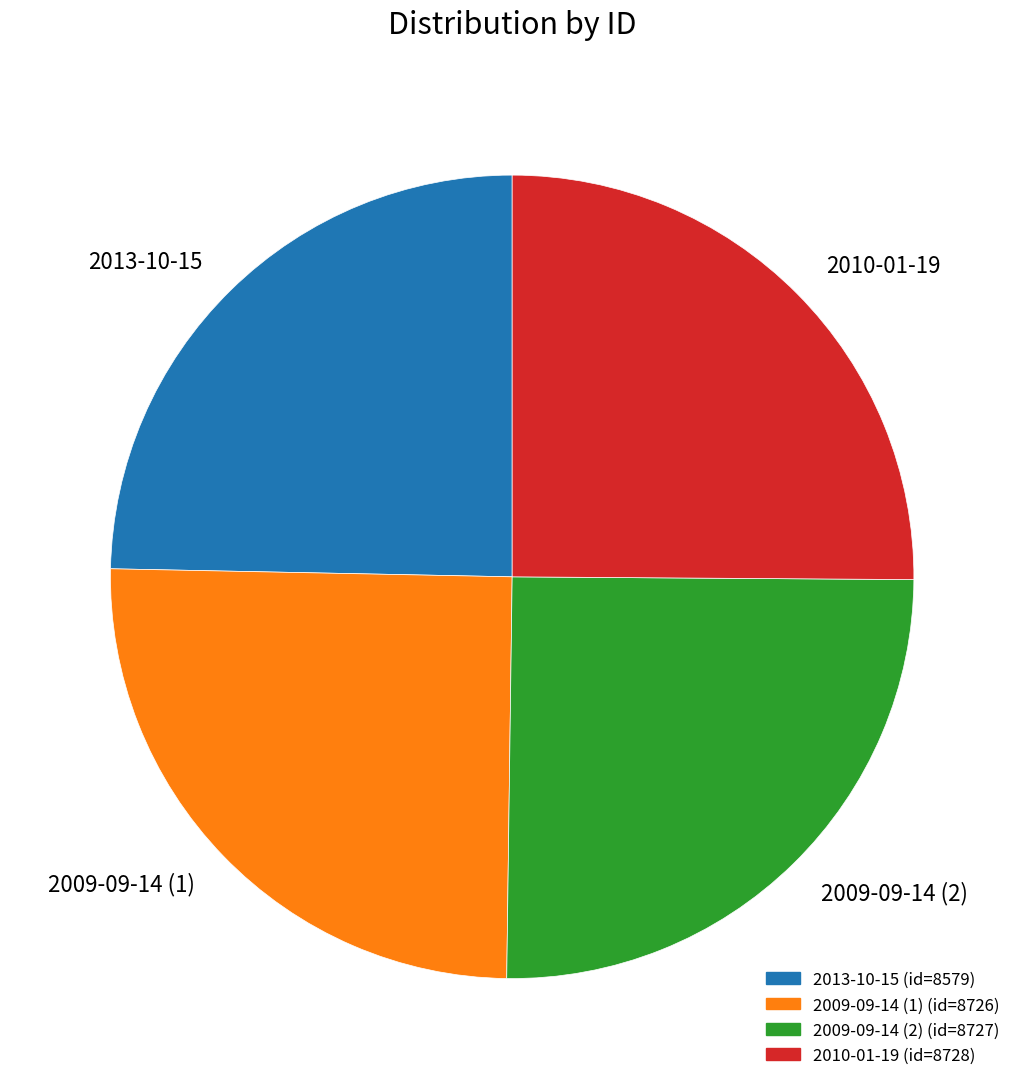

Is it true that 2009-09-14 (1) is 25% of the pie?

True